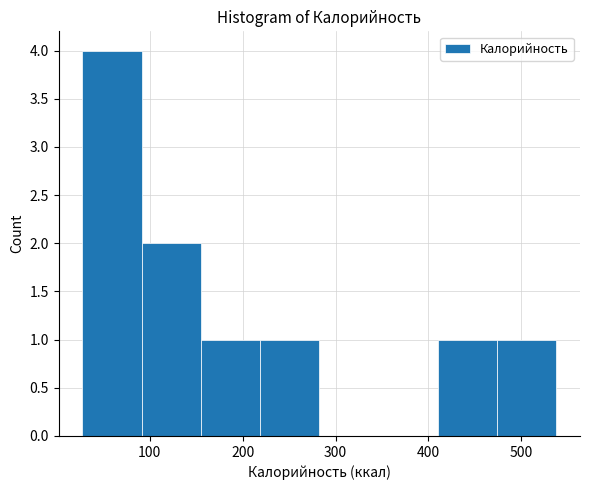

What is the height of the bar covering 470 to 540 on the x-axis? Neither the bar edges nor the heights are printed on the chart, so give them approximately, as read against the axes.

1